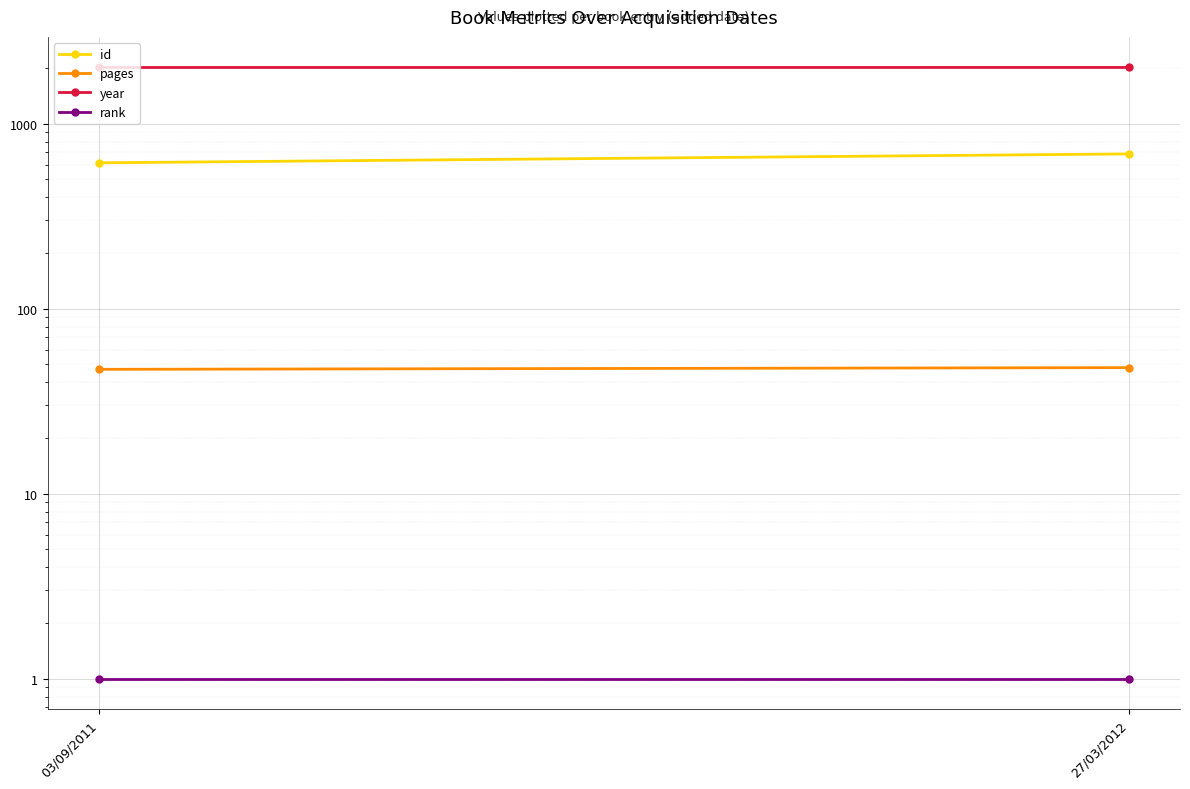

How many data points in year are less than 2012?

1